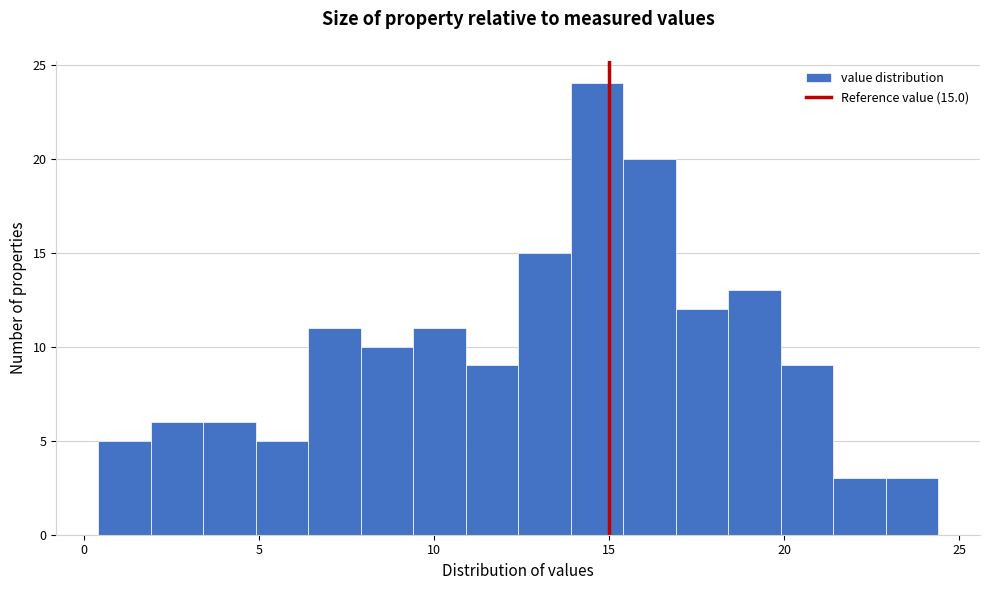

Around what value on the x-axis is the tallest bar? Give the approximate position of its centre, as read against the axis.

14.5